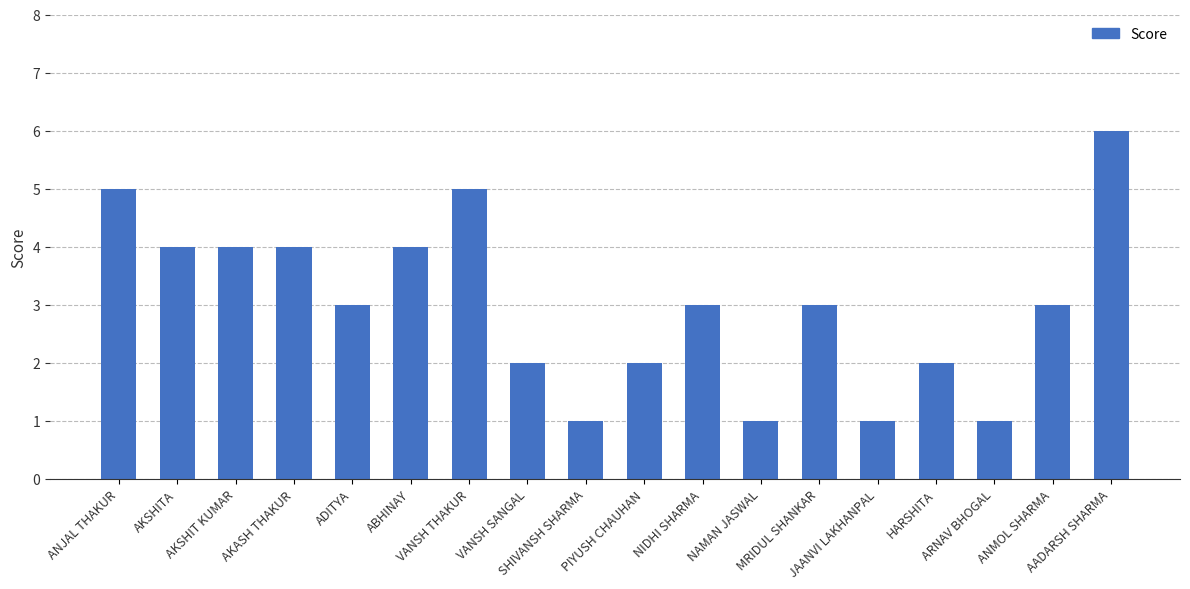

What is the label of the 10th bar from the left?

PIYUSH CHAUHAN